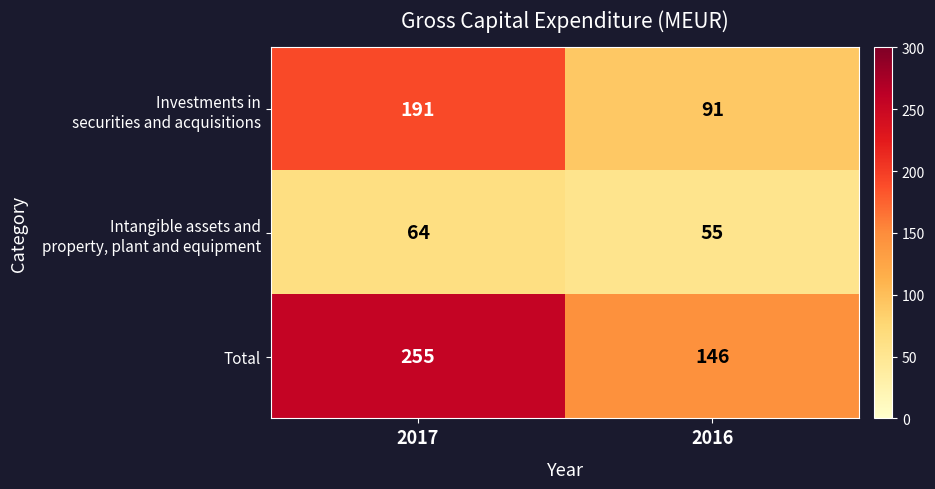

Between 2017 and 2016, which series saw the biggest shift?

Total